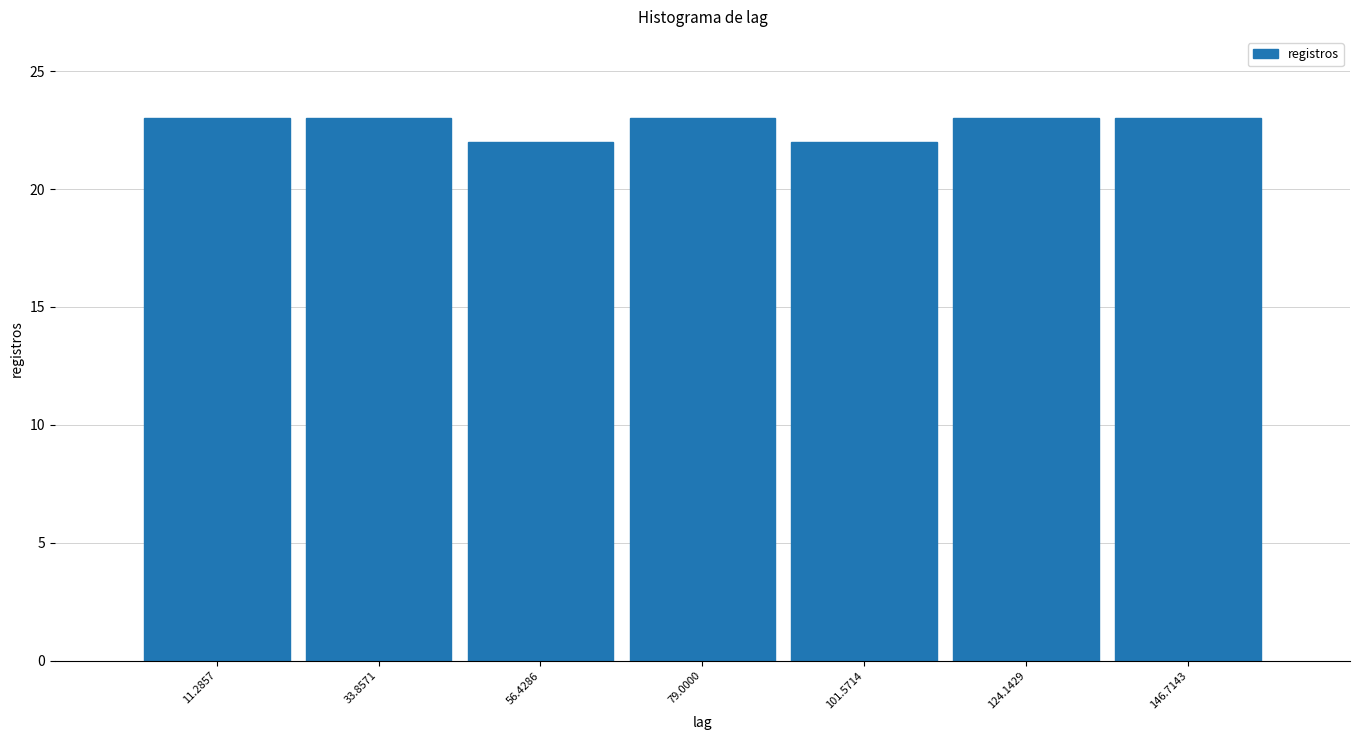

Reading left to right, list every bar in this chart as the range it spans on the x-axis followed by its height. Neither the bar edges nor the heights are printed on the chart, so give them approximately, as read against the axes.

0 to 25: 23
25 to 45: 23
45 to 70: 22
70 to 90: 23
90 to 115: 22
115 to 135: 23
135 to 160: 23